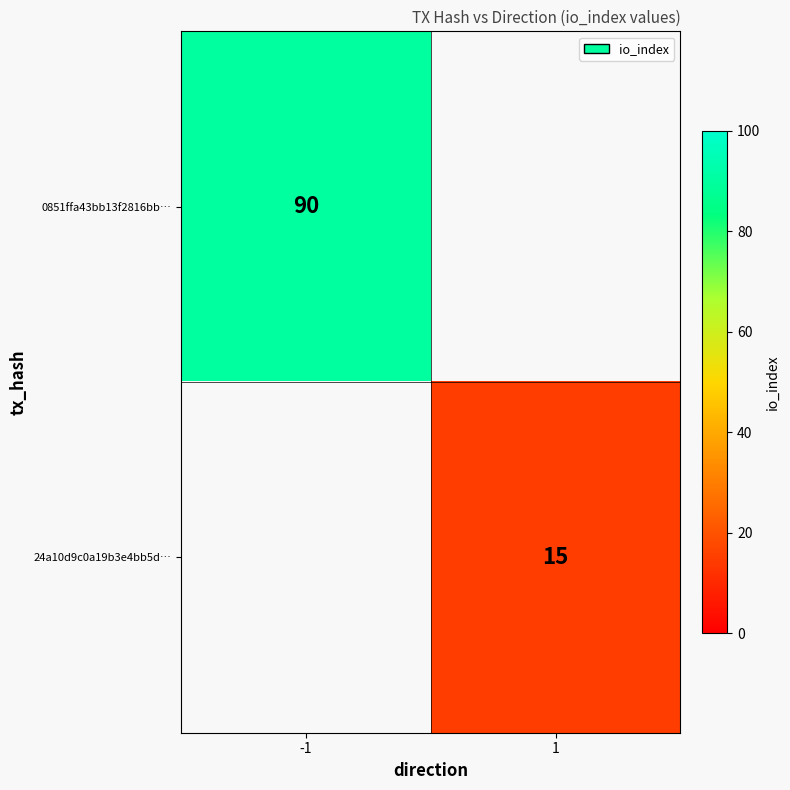

The 24a10d9c0a19b3e4bb5d… series shows 15 at 1. True or false?

True